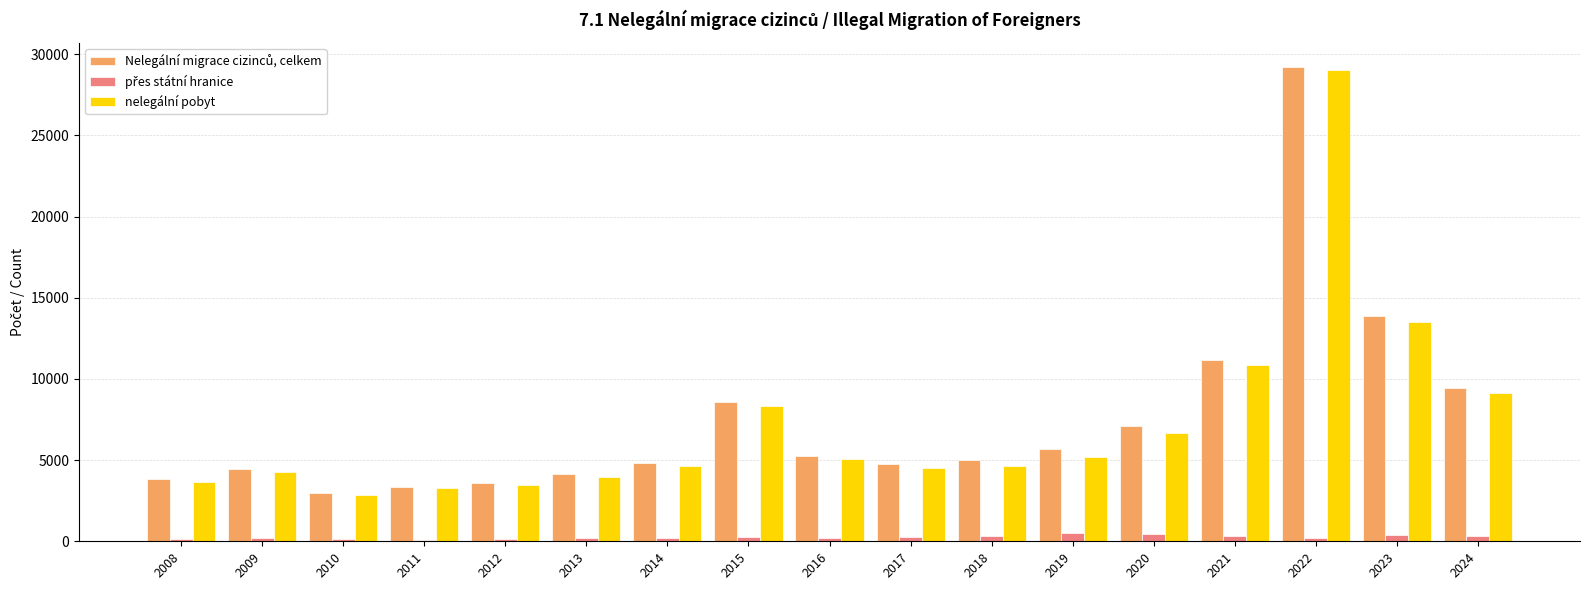

What is the difference between the nelegální pobyt values at 2014 and 2020?

2004